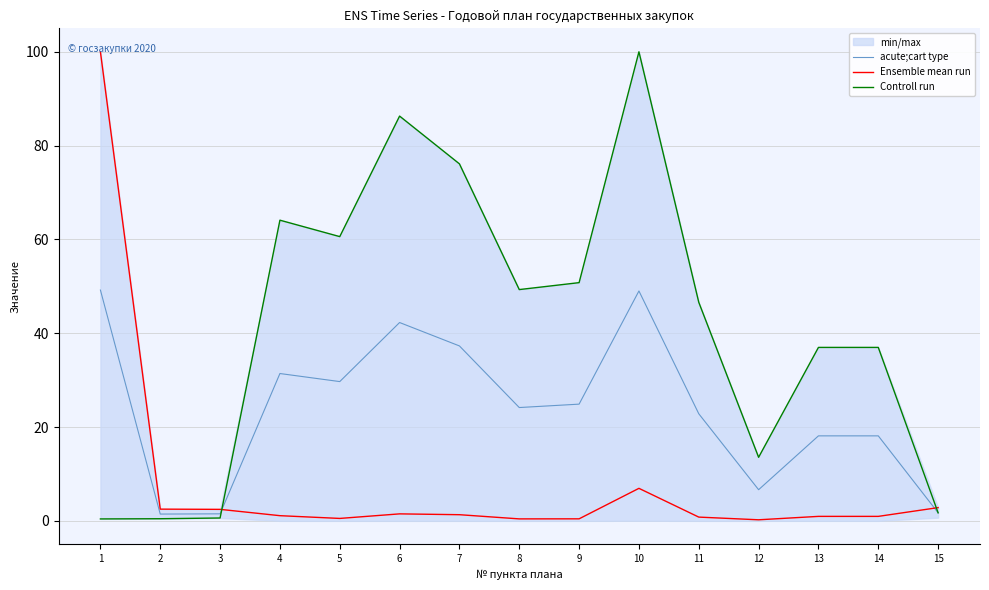

Which series changed the most between 1 and 15?

Ensemble mean run